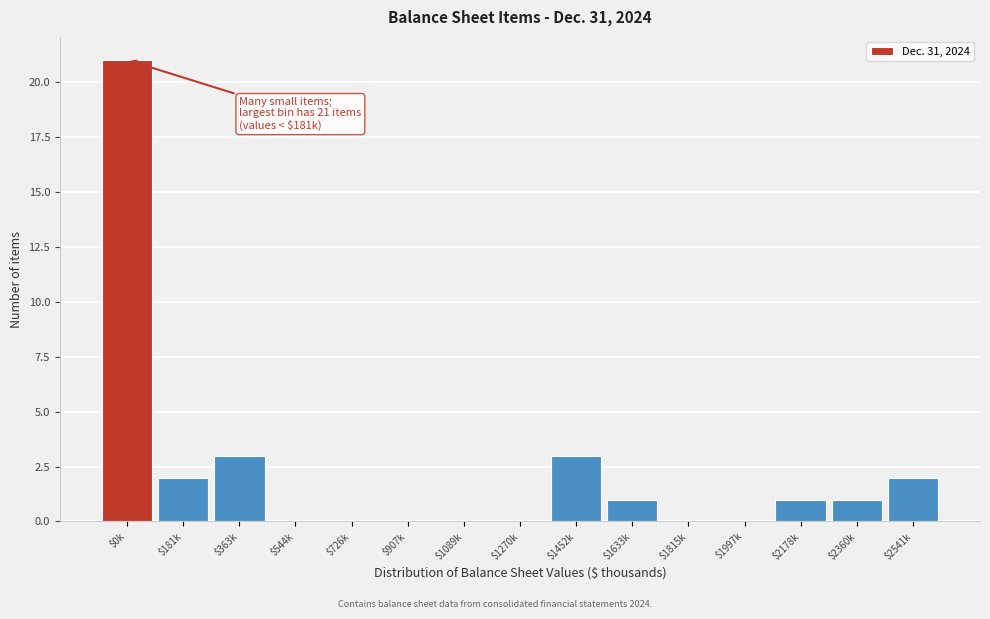

What is the maximum value shown in the chart?

21